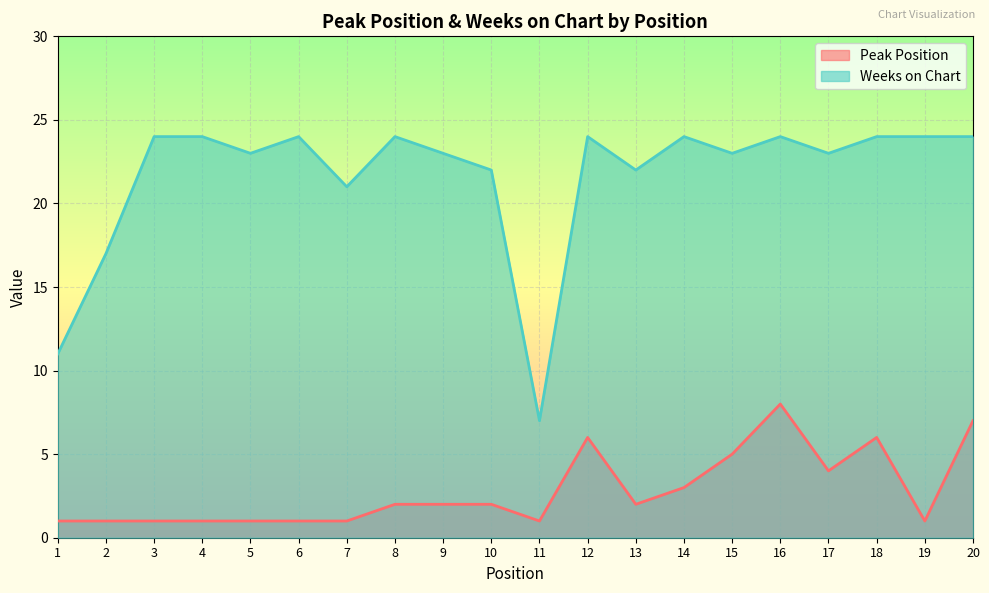

Does the chart display data point markers on the line(s)?

No